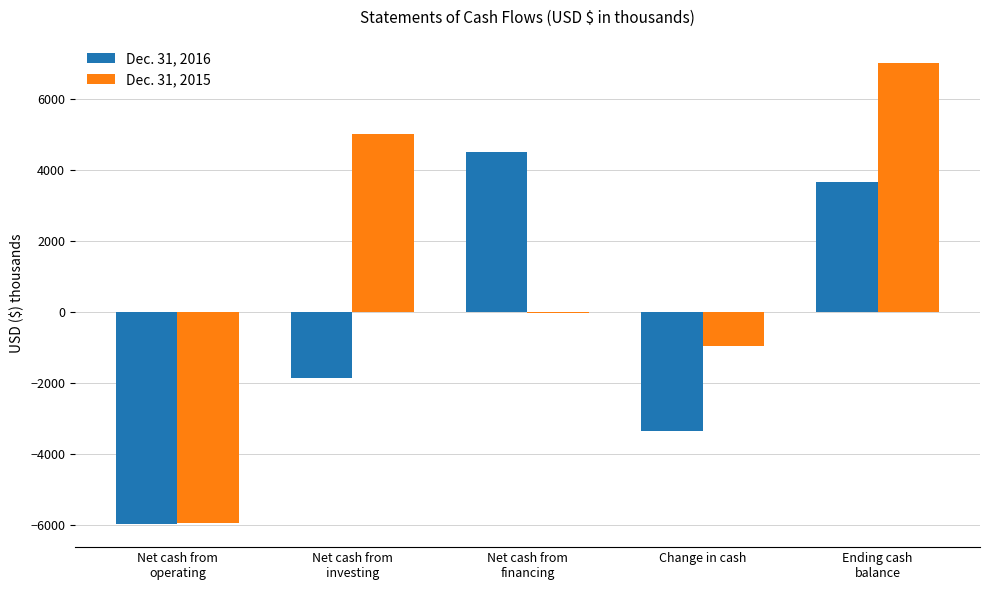

Where is Dec. 31, 2016 nearest to the value -745?

Net cash from
investing